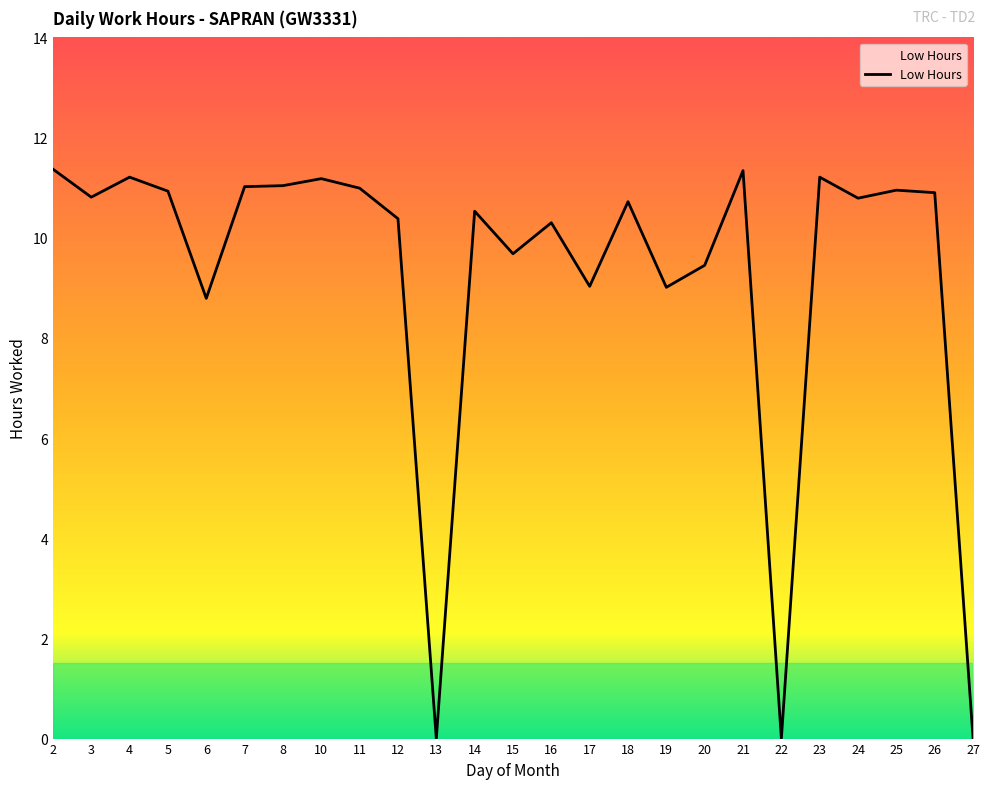

What is the greatest value displayed?

11.4